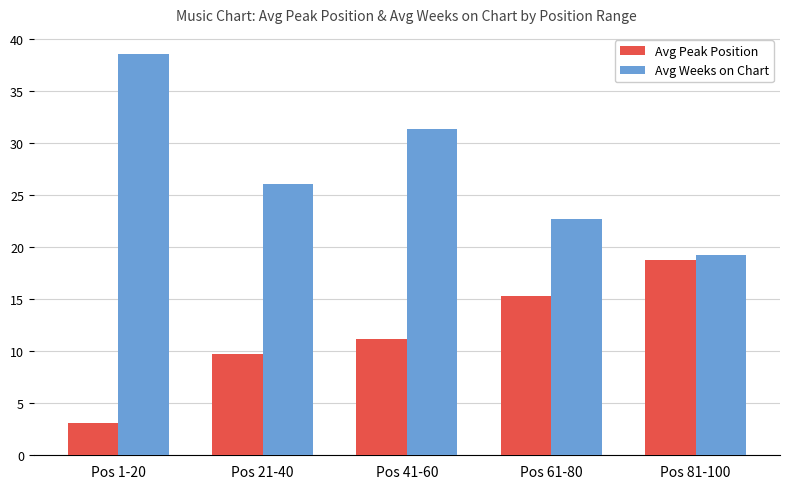

Which series has the largest total across all categories?

Avg Weeks on Chart